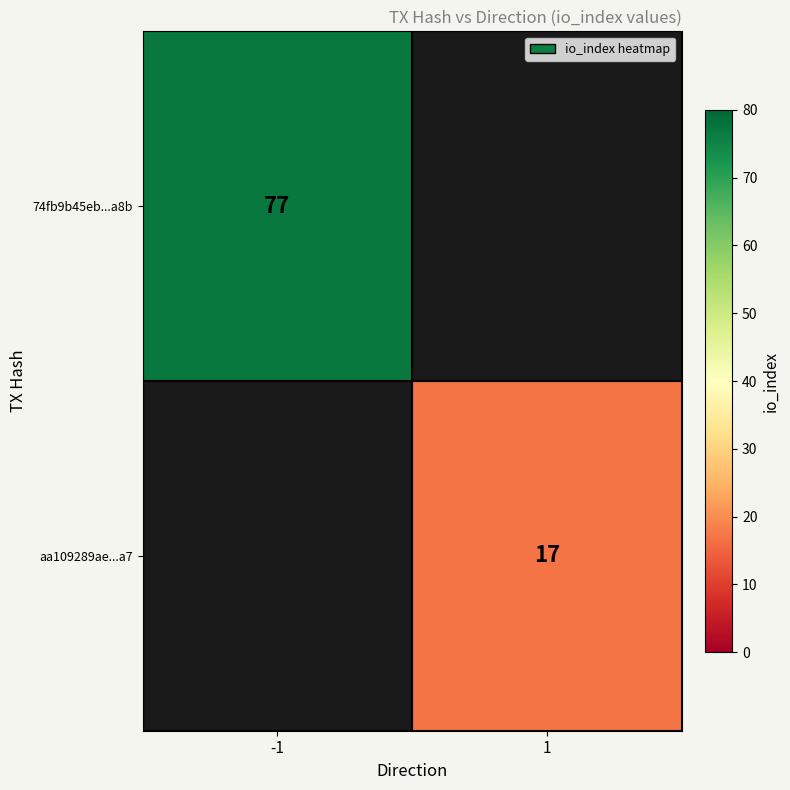

The value of aa109289ae...a7 at 1 is 8. True or false?

False